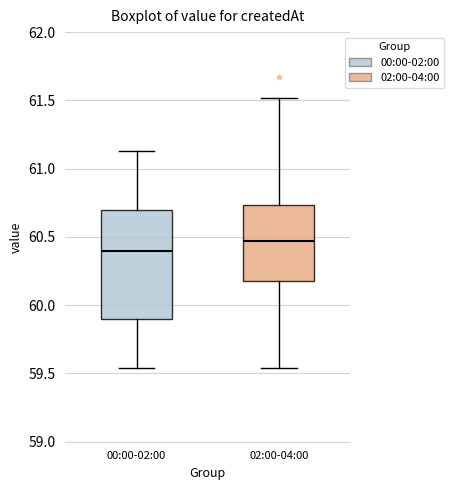

Where does the upper whisker of the box for 02:00-04:00 end on the y-axis? The values are not printed on the chart, so give them approximately, as read against the axis.

61.50